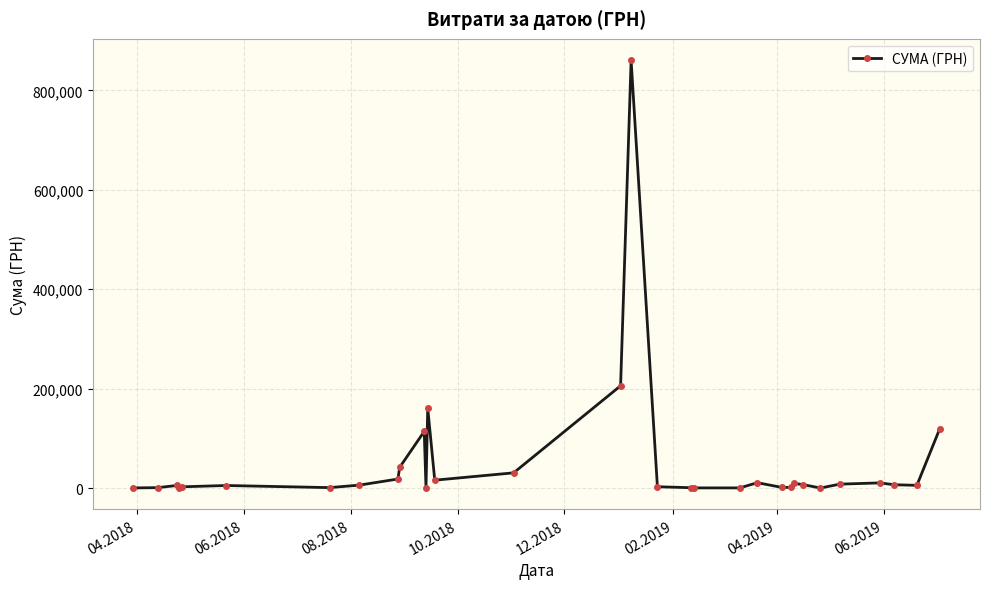

What is the maximum value shown in the chart?

860544.9